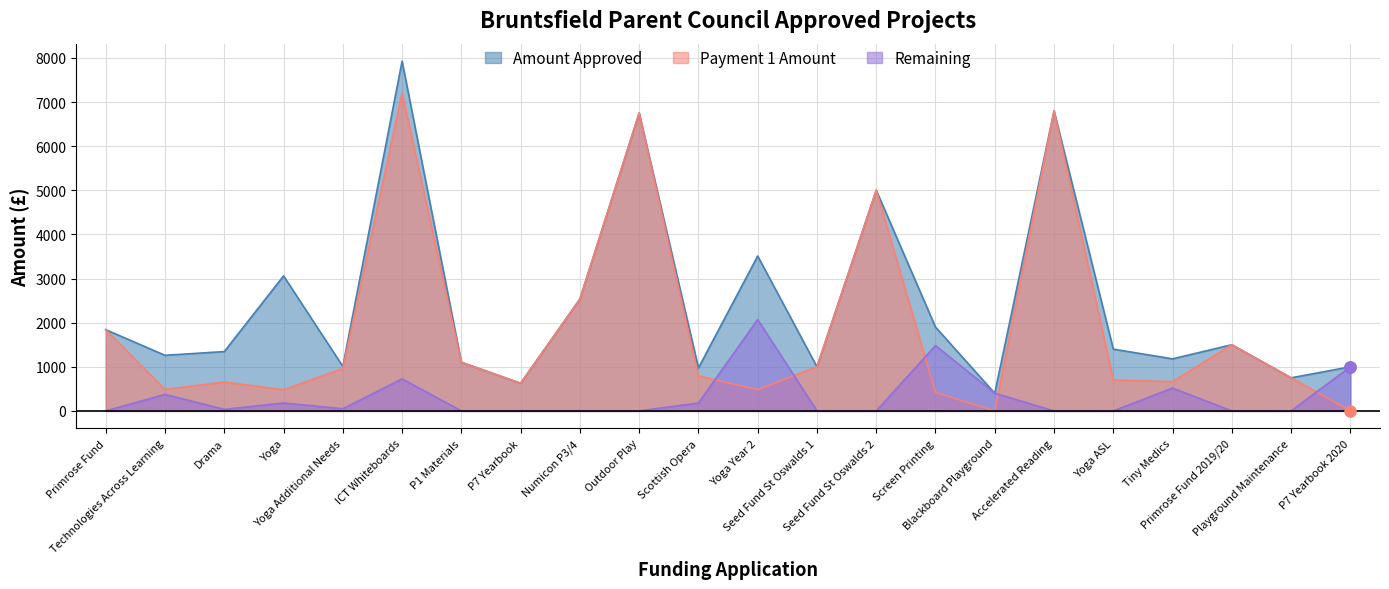

Which series ends up on top after the final intersection of Payment 1 Amount and Remaining?

Remaining